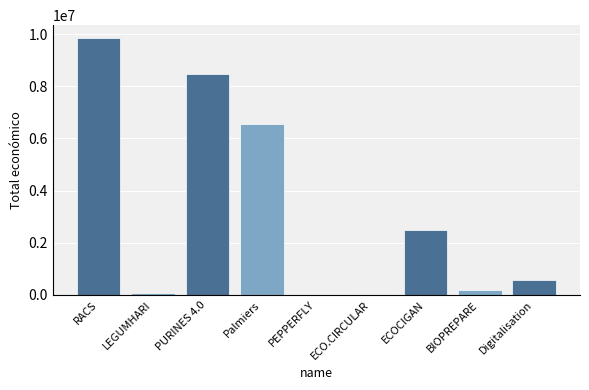

What is the sum of all values?

28229019